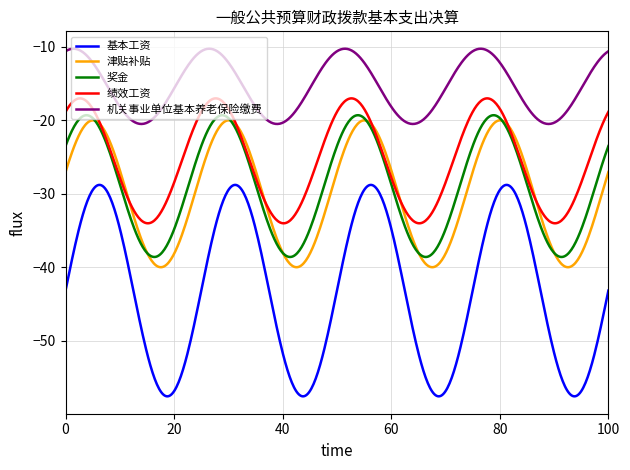

Does the chart have visible grid lines?

Yes